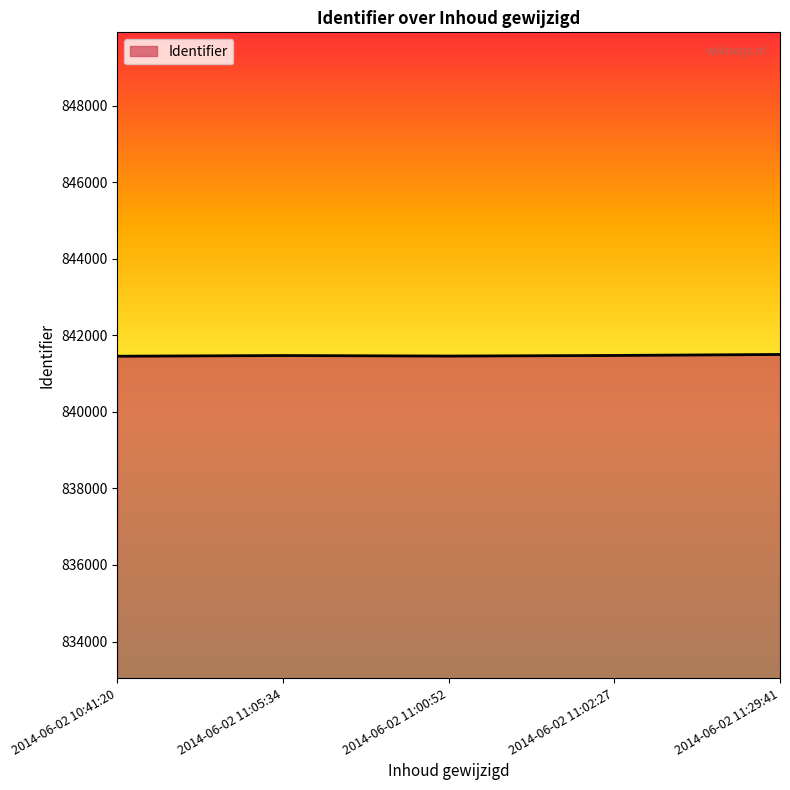

The chart shows a value of 280018 at 2014-06-02 11:00:52. True or false?

False